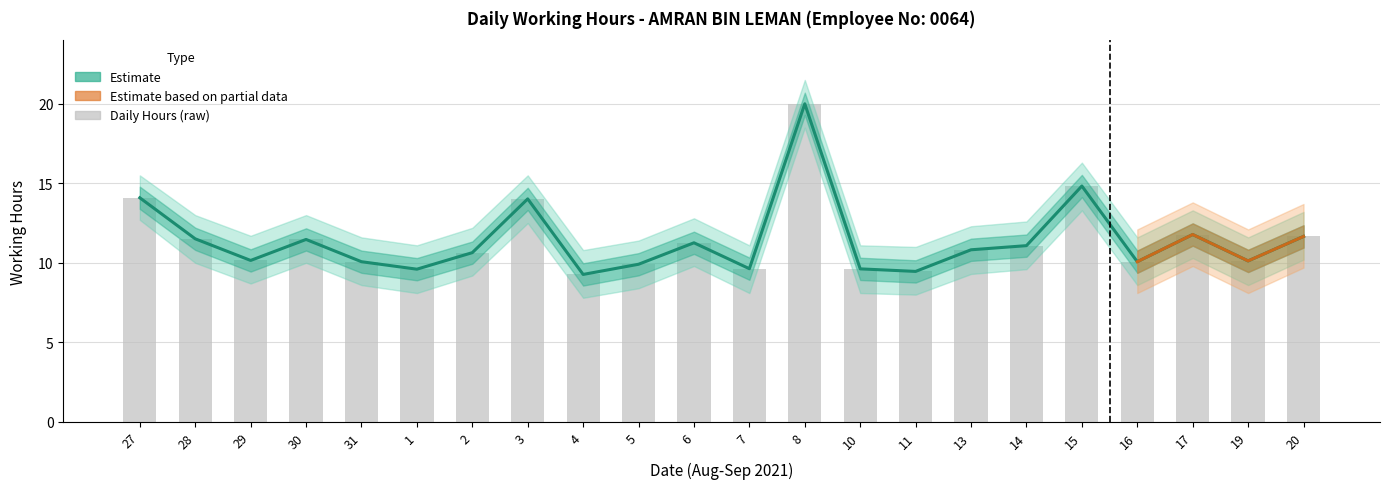

Which series has the widest spread of values?

Actual Hours